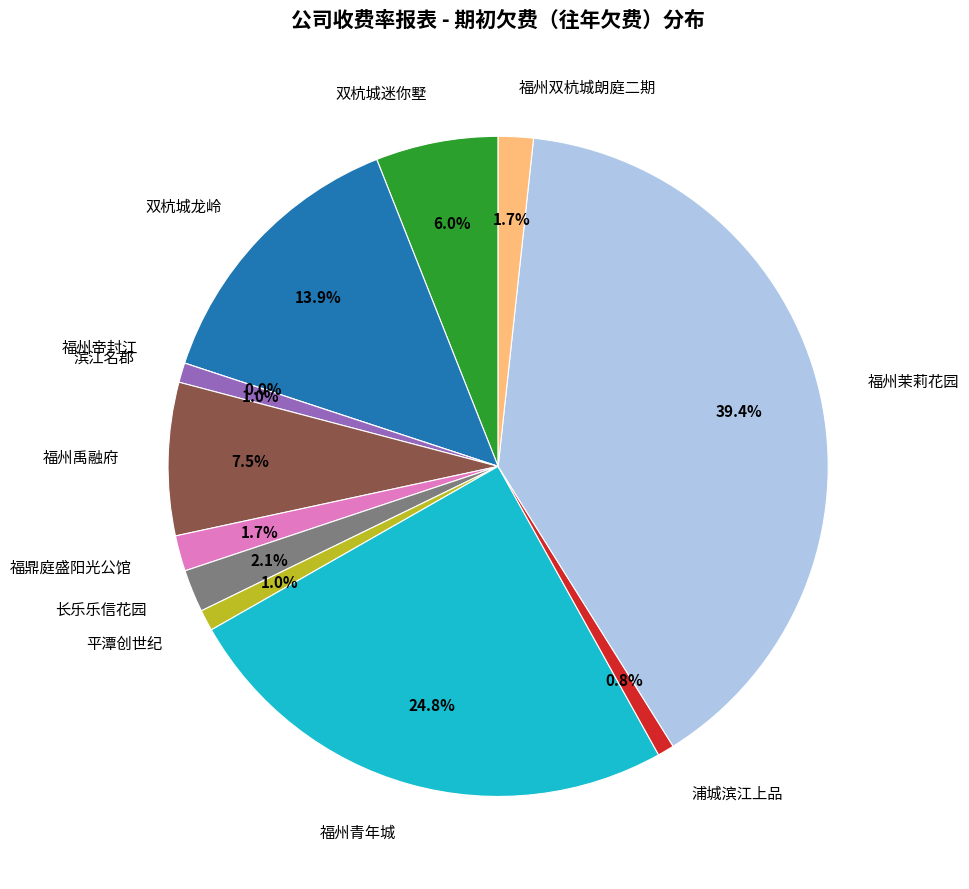

True or false: 福州茉莉花园 accounts for 39% of the total.

True